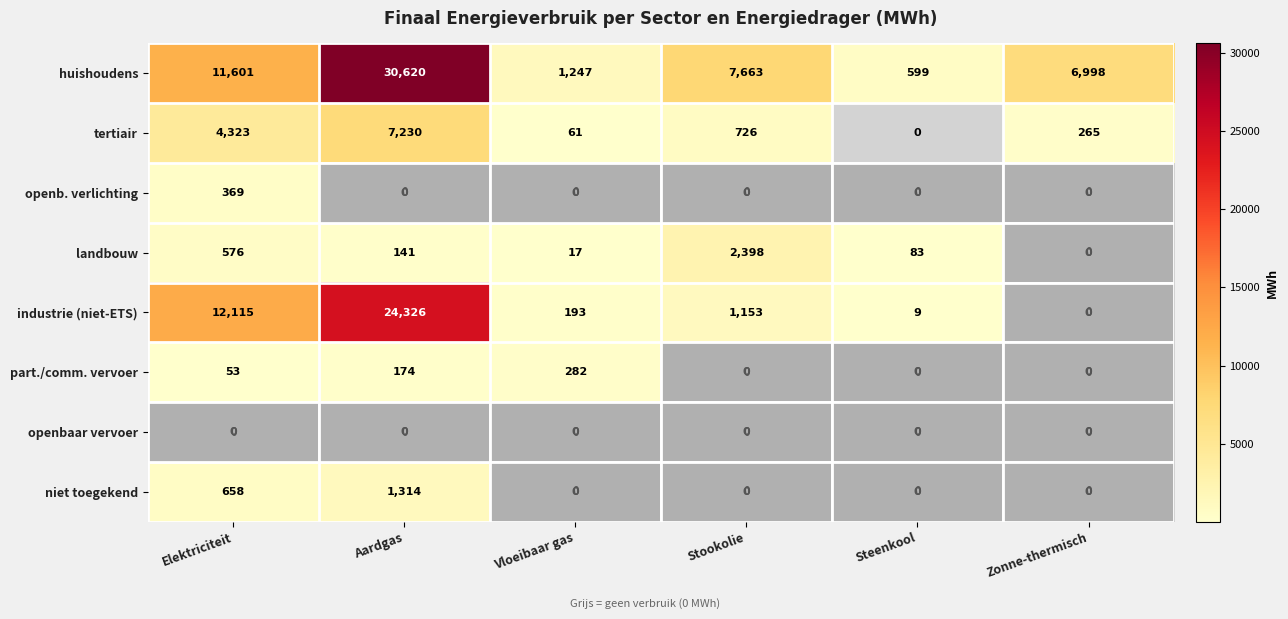

Is it true that tertiair equals -4941 at Steenkool?

False